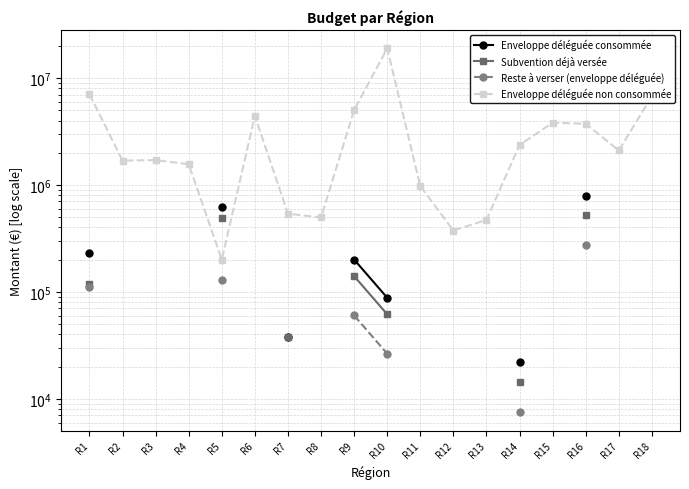

Between R2 and R10, which is larger?

R10